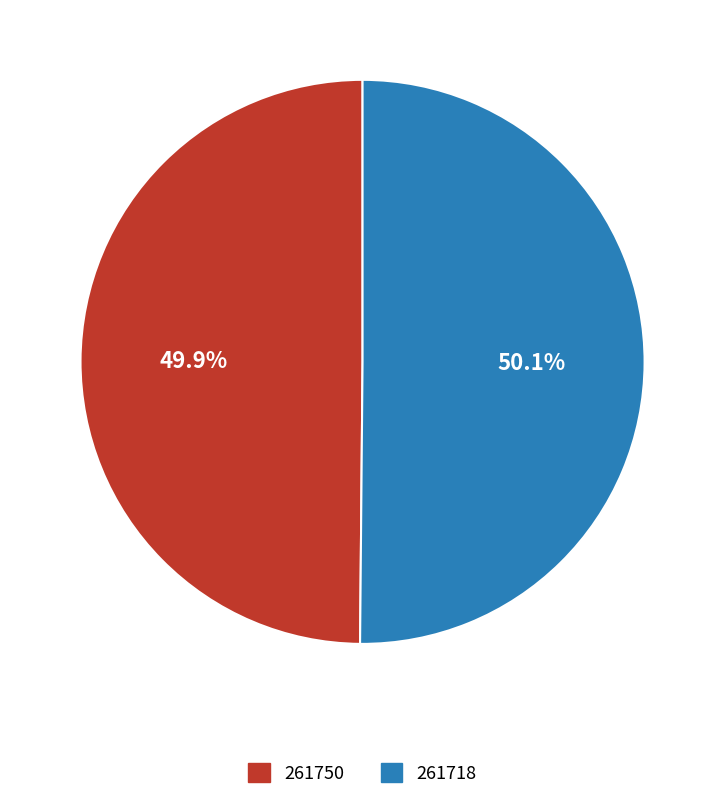

What is the ratio of the value at 261718 to the value at 261750?

1.0